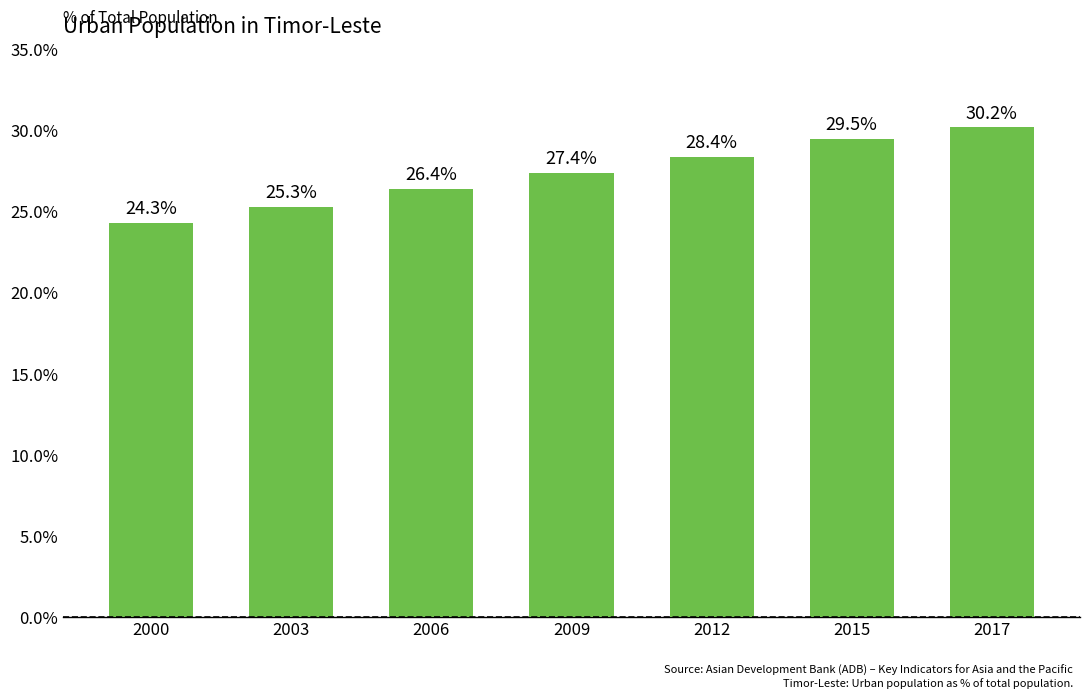

Approximately how many times larger is the value at 2012 compared to 2000?

1.2